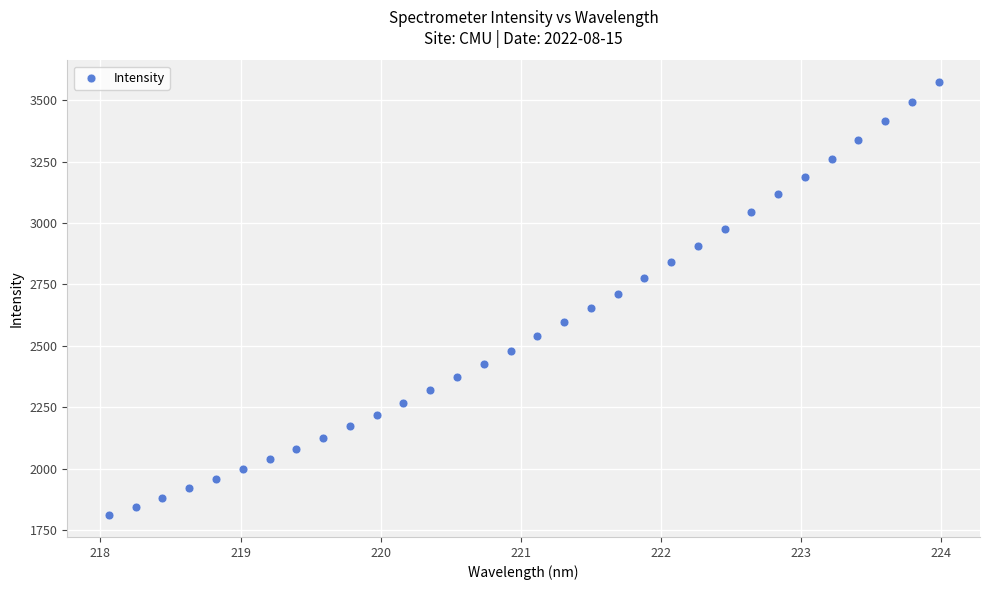

What is the range of X values (max minus min)?

5.9